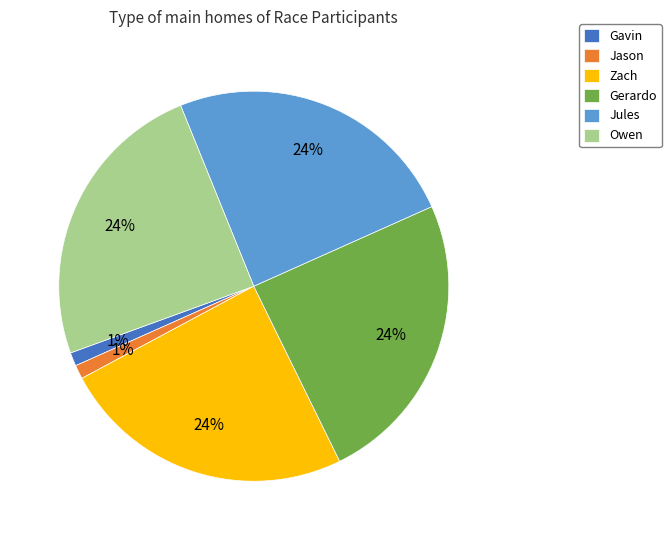

Is Jason the majority of the pie?

No